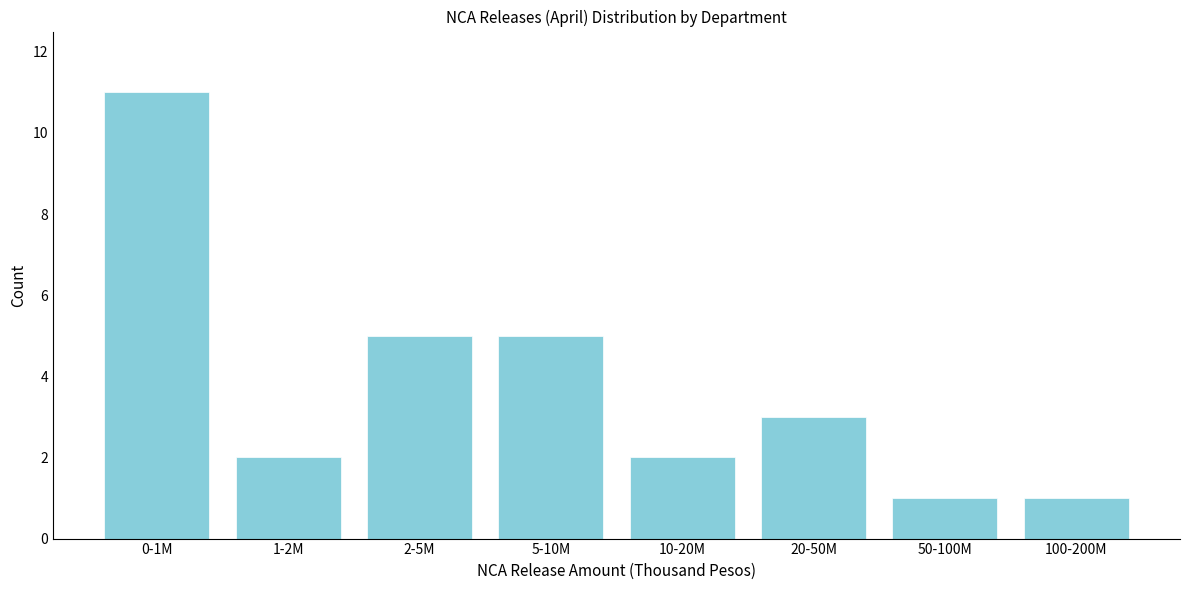

Reading left to right, transcribe all the data shown in this chart.

0-1M=11	1-2M=2	2-5M=5	5-10M=5	10-20M=2	20-50M=3	50-100M=1	100-200M=1